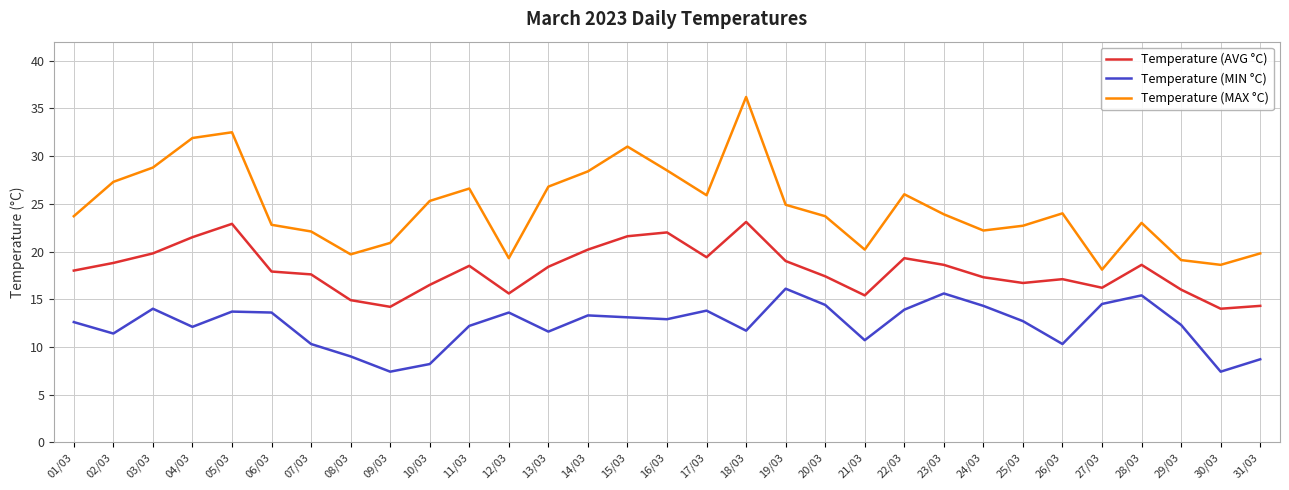

What is the total value across all series at 05/03?

69.1